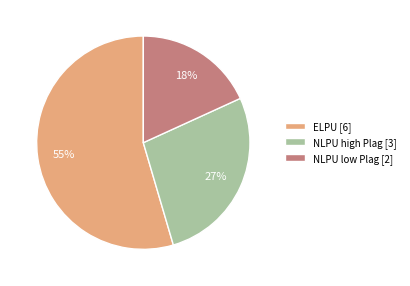

To the nearest percent, what is the difference between the NLPU high Plag [3] and NLPU low Plag [2] slice percentages?

9%